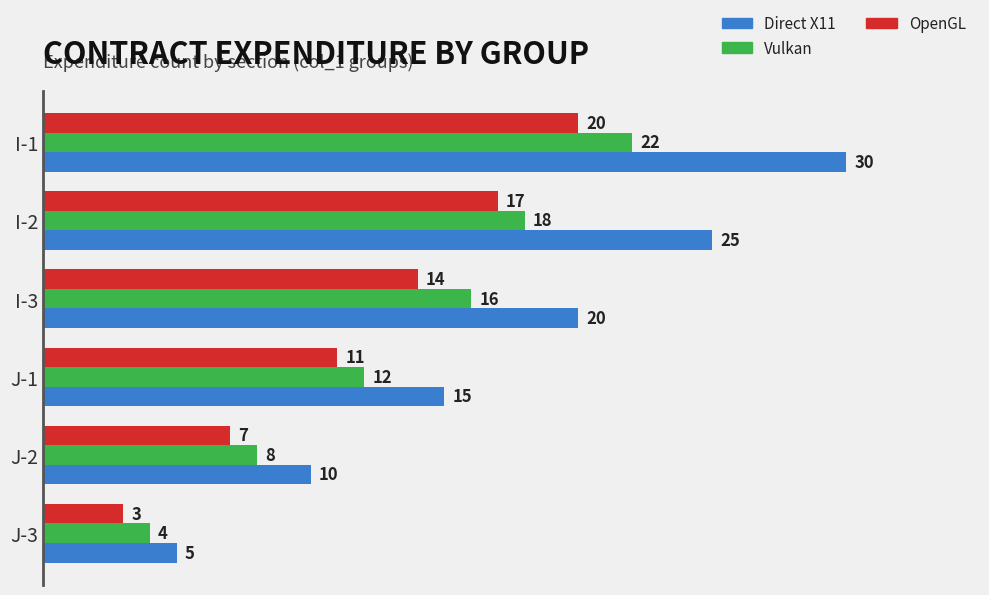

The value of Vulkan at I-3 is 16. True or false?

True